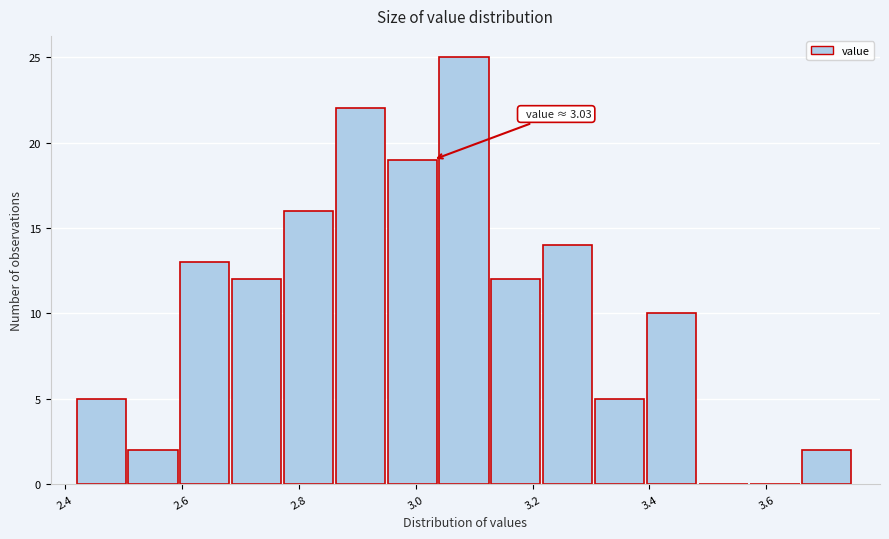

Over which range of the x-axis is the bar tallest?

3.04 to 3.12